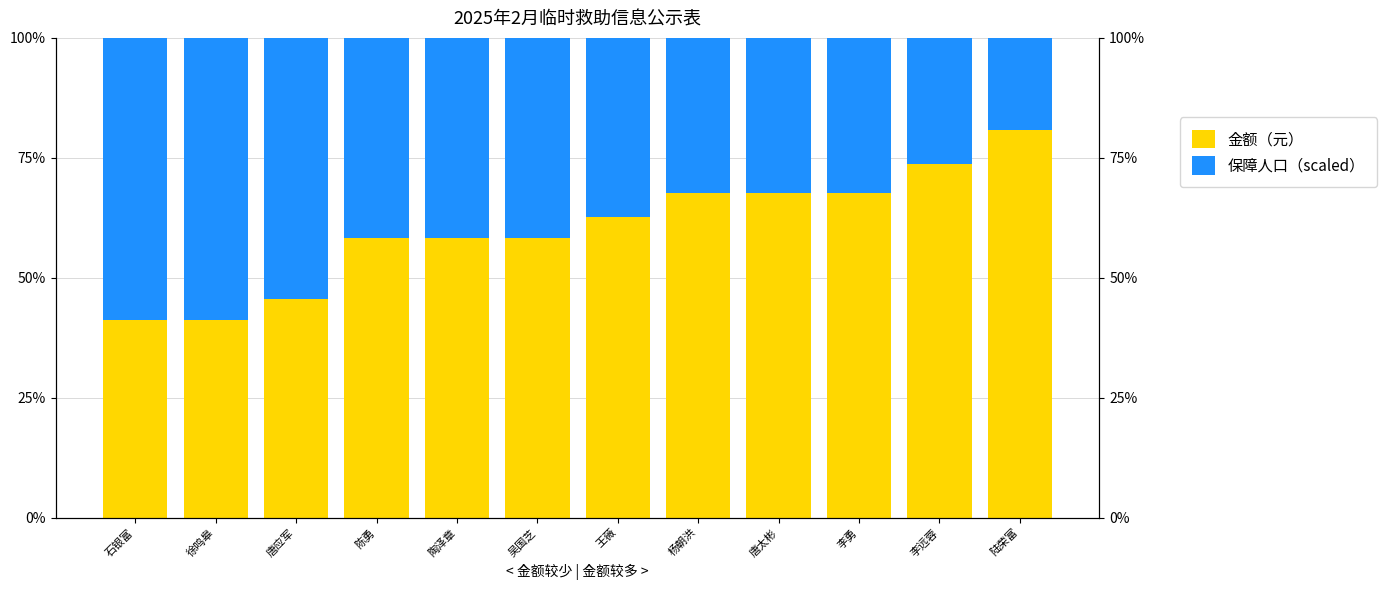

Is the value of 金额（元） at 唐太彬 greater than the value of 保障人口（scaled） at 李勇?

Yes